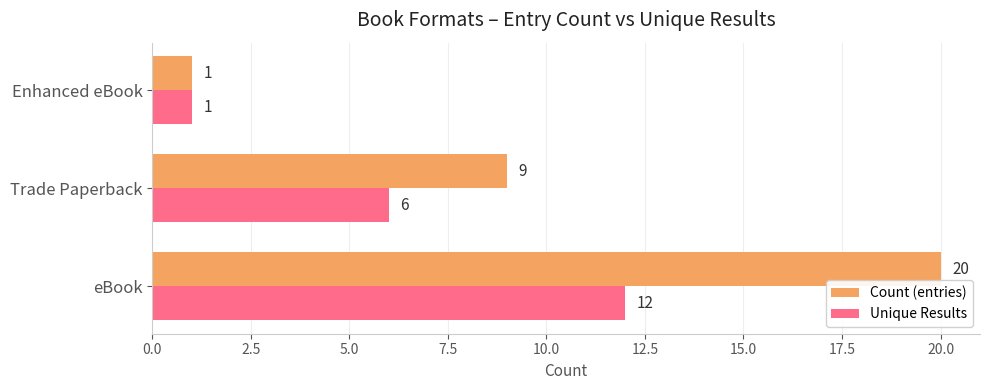

Where is Count (entries) nearest to the value 10?

Trade Paperback